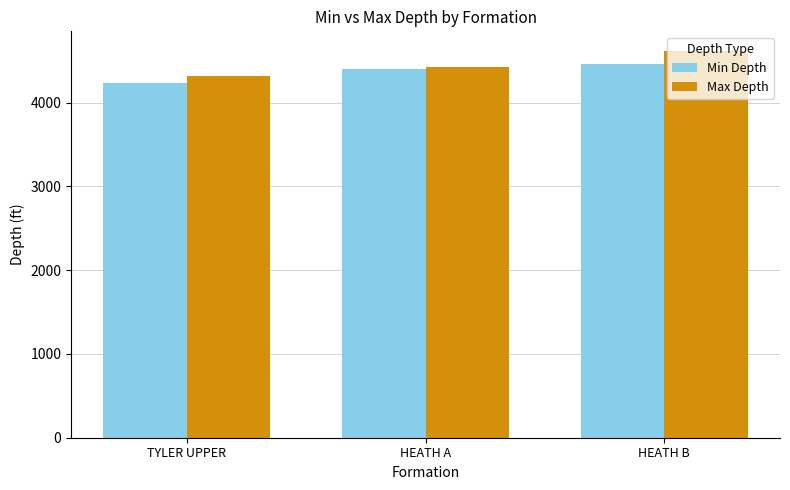

What value does the Min Depth series have at TYLER UPPER?

4230